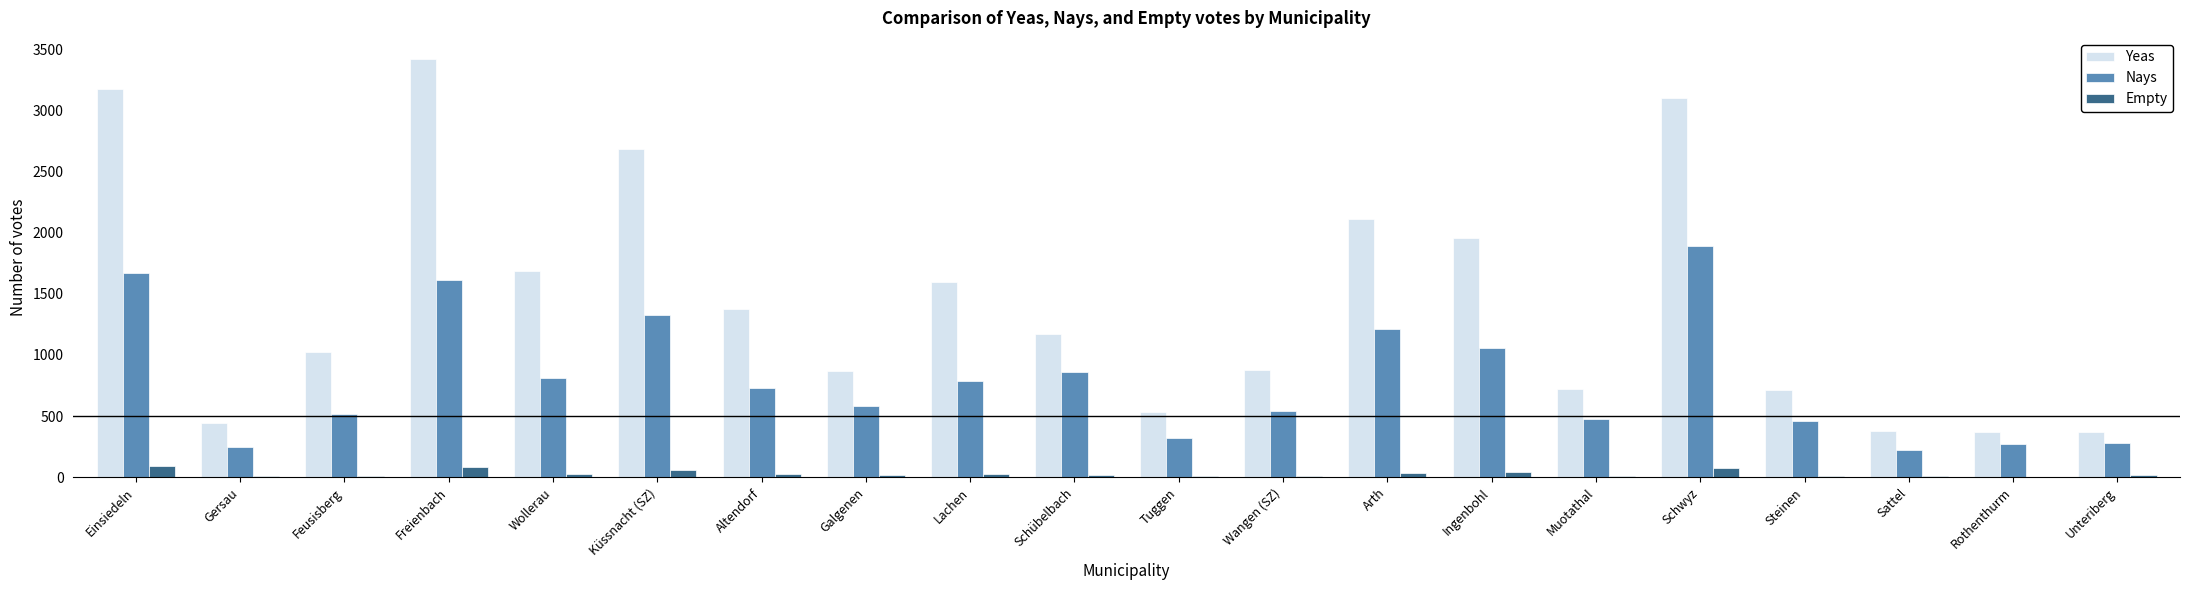

Which series has the largest total across all categories?

Yeas